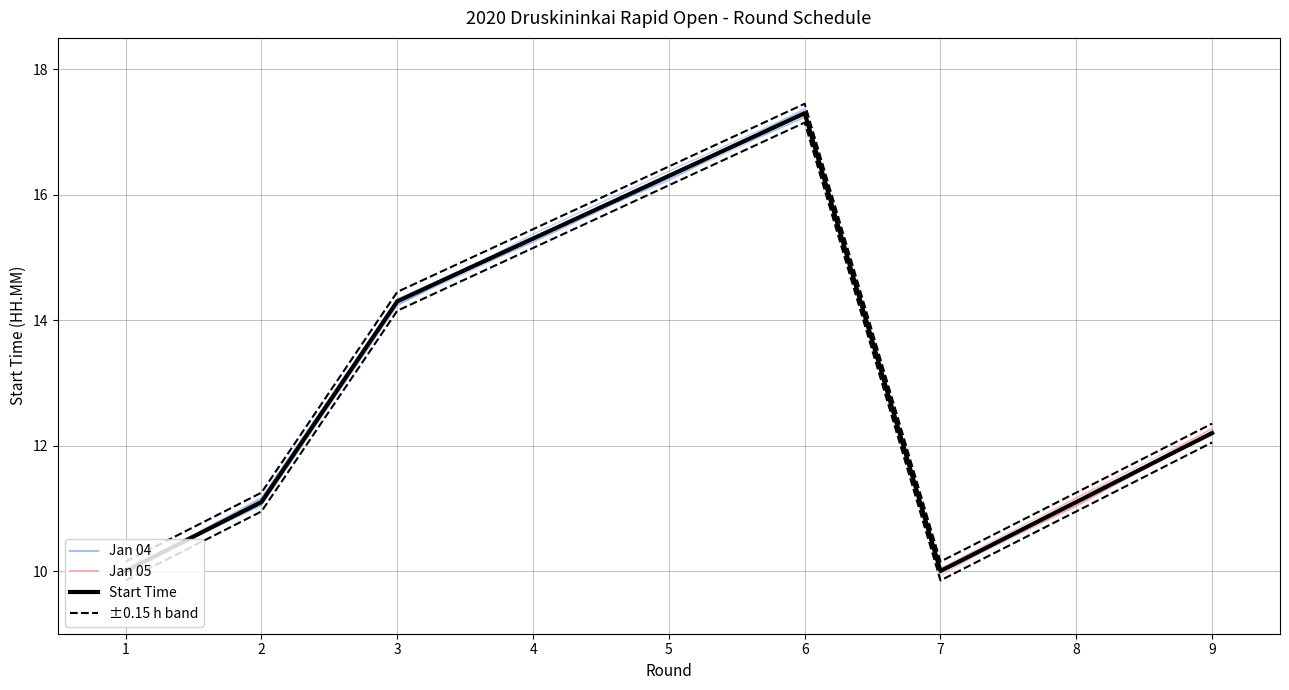

True or false: ±0.15 h band and Start Time intersect in this chart.

False